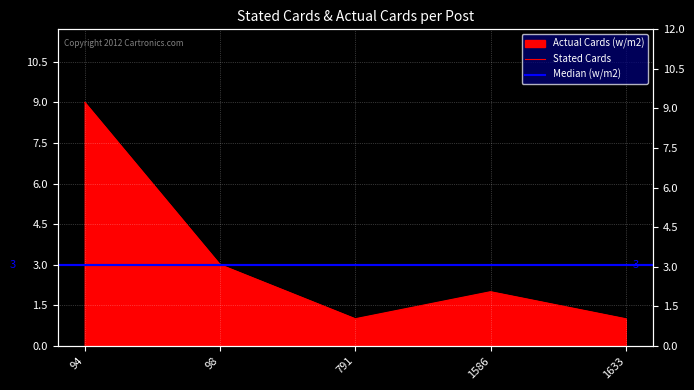

Reading right to left, transcribe all the data shown in this chart.

1	2	1	3	9